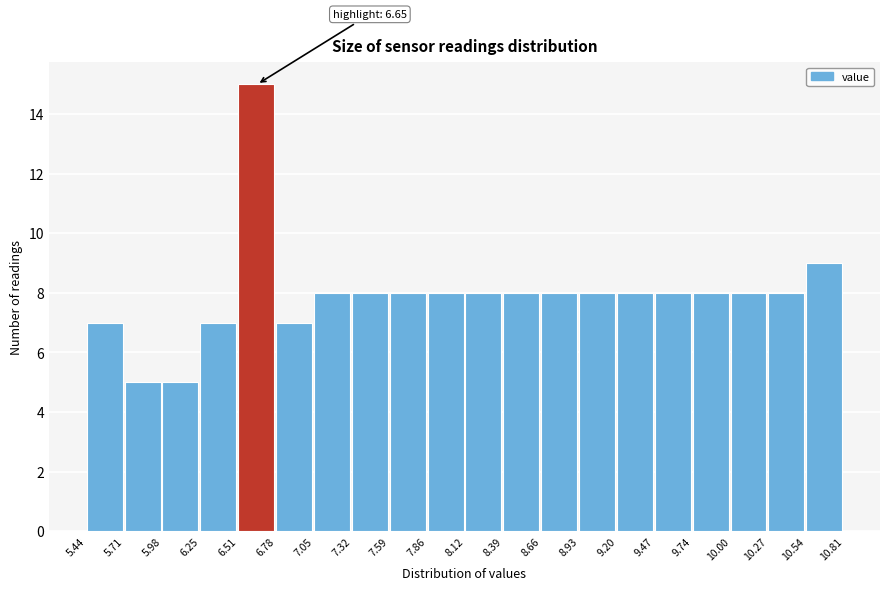

Which range on the x-axis has the tallest bar?

6.51 to 6.78